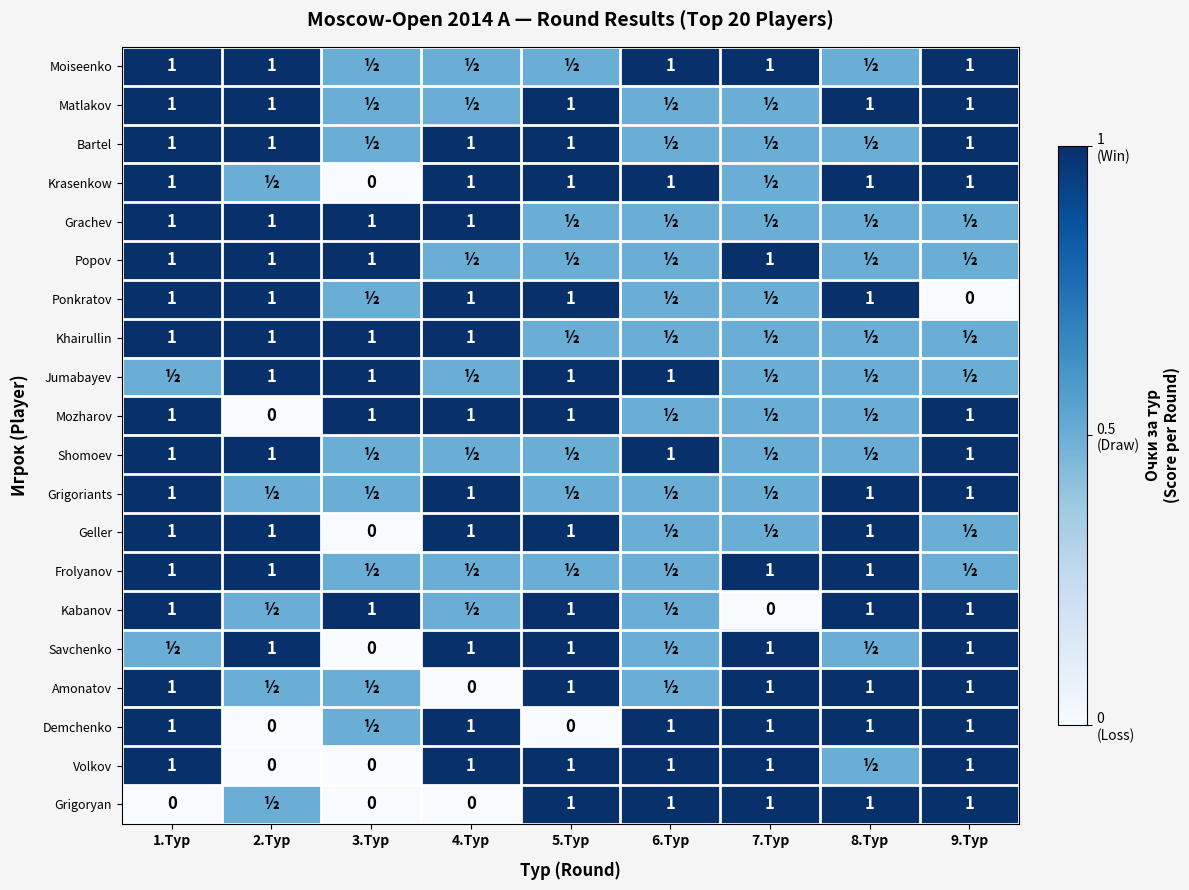

The value of Mozharov at 3.Тур is 1.6. True or false?

False